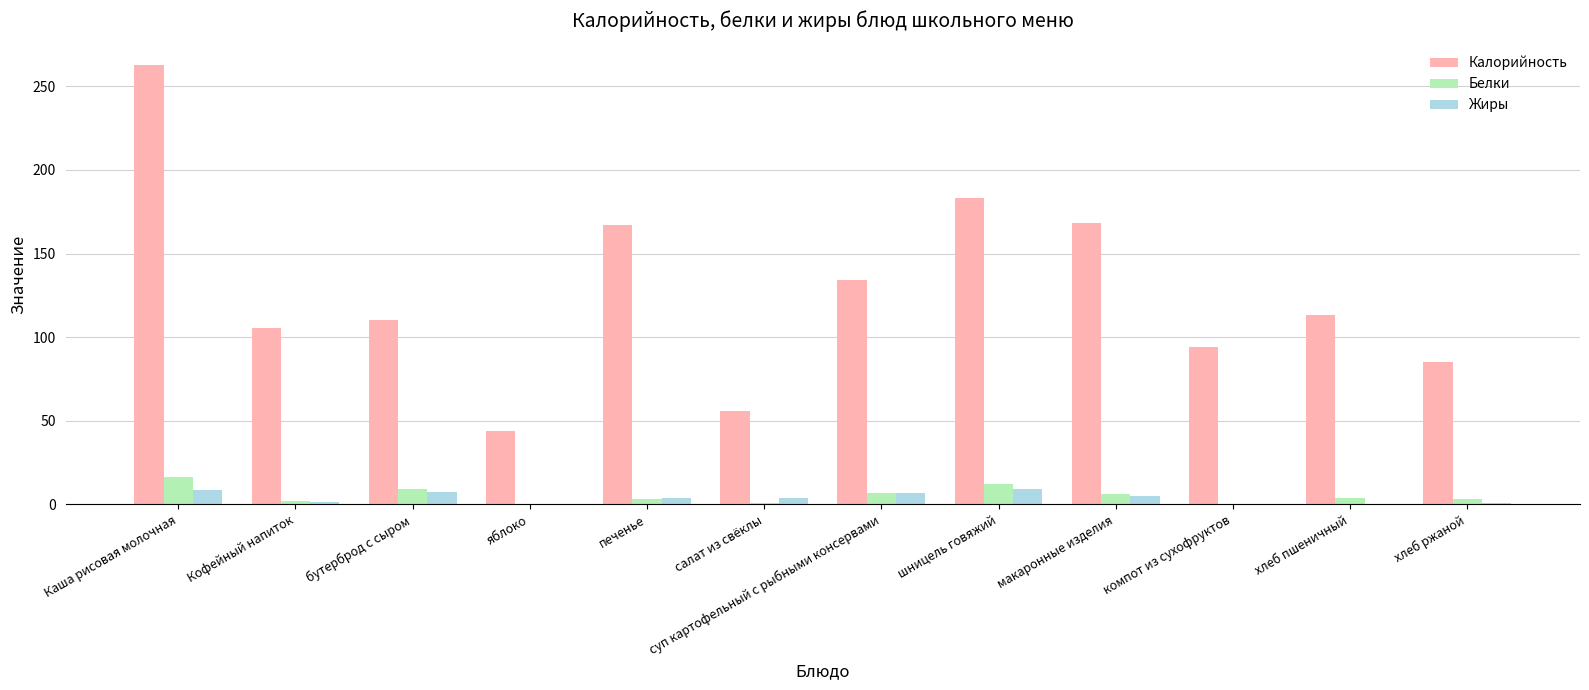

Are the bars horizontal?

No